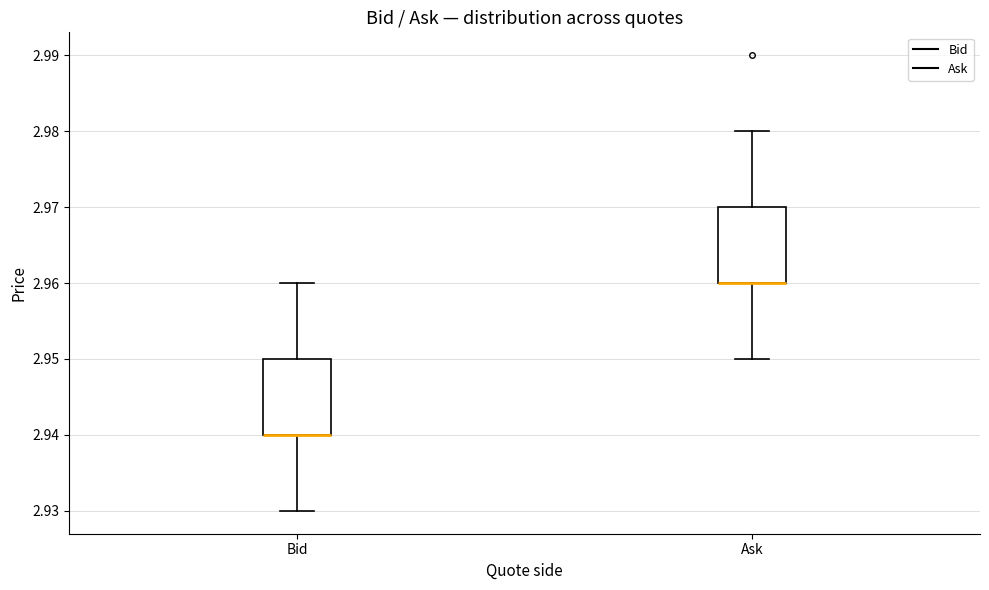

Reading left to right, transcribe this box plot: for each box, give where its median line is, the range the box spans, and where its two whiskers end, as read against the y-axis. The values are not printed on the chart, so give them approximately, as read against the axis.

Bid: median 2.94 (drawn on the box's lower edge), box 2.94 to 2.95, whiskers 2.93 to 2.96
Ask: median 2.96 (drawn on the box's lower edge), box 2.96 to 2.97, whiskers 2.95 to 2.98